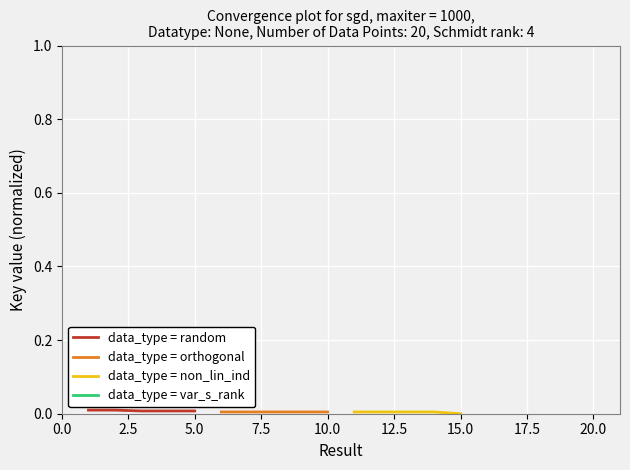

At 5.0, list the series in order from largest to smallest.

data_type = var_s_rank, data_type = random, data_type = non_lin_ind, data_type = orthogonal